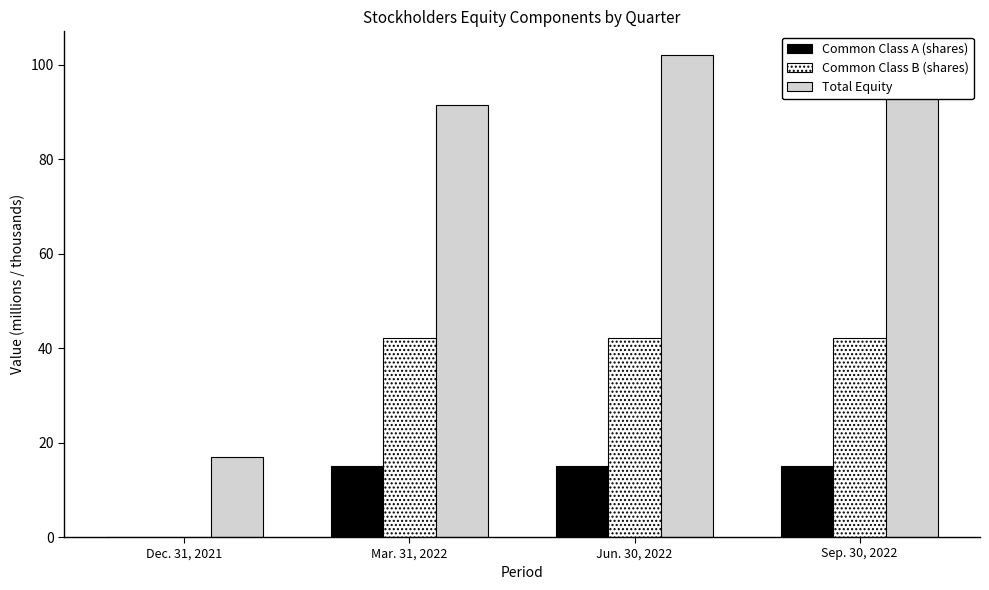

Between Dec. 31, 2021 and Jun. 30, 2022, which series saw the biggest shift?

Total Equity